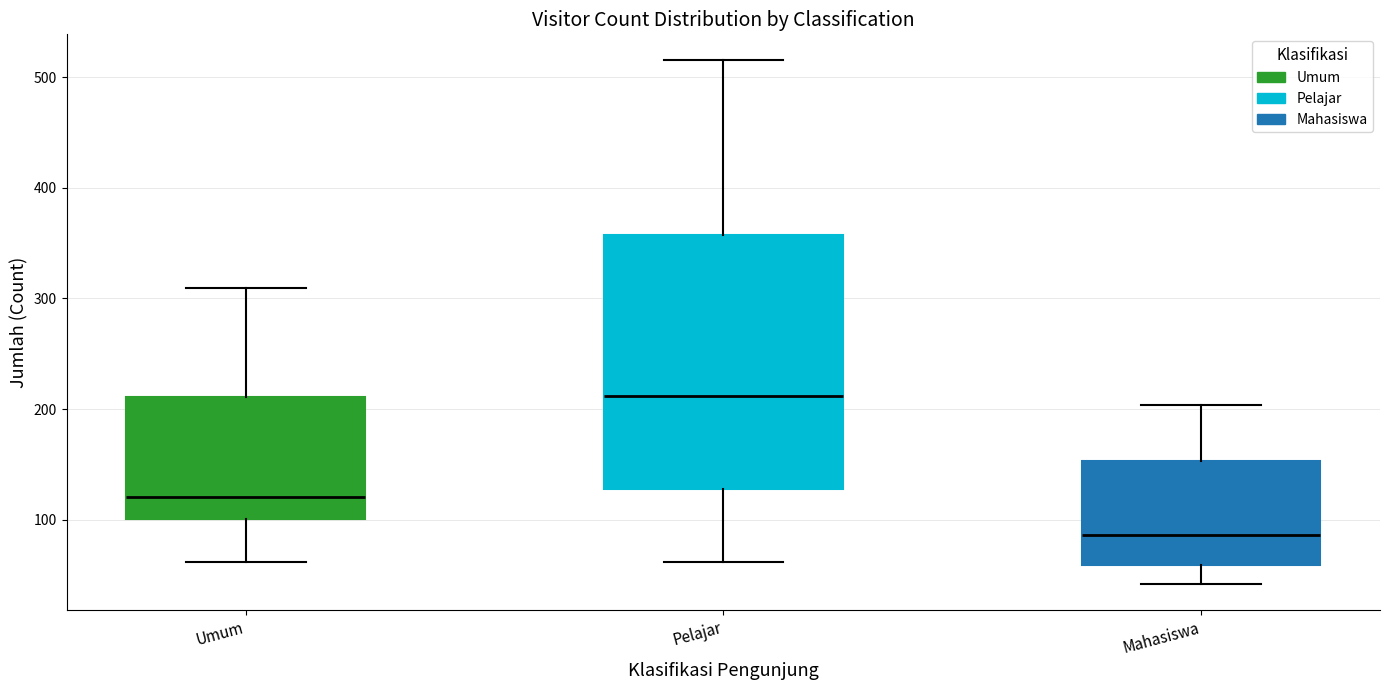

Which box has the highest median line?

Pelajar